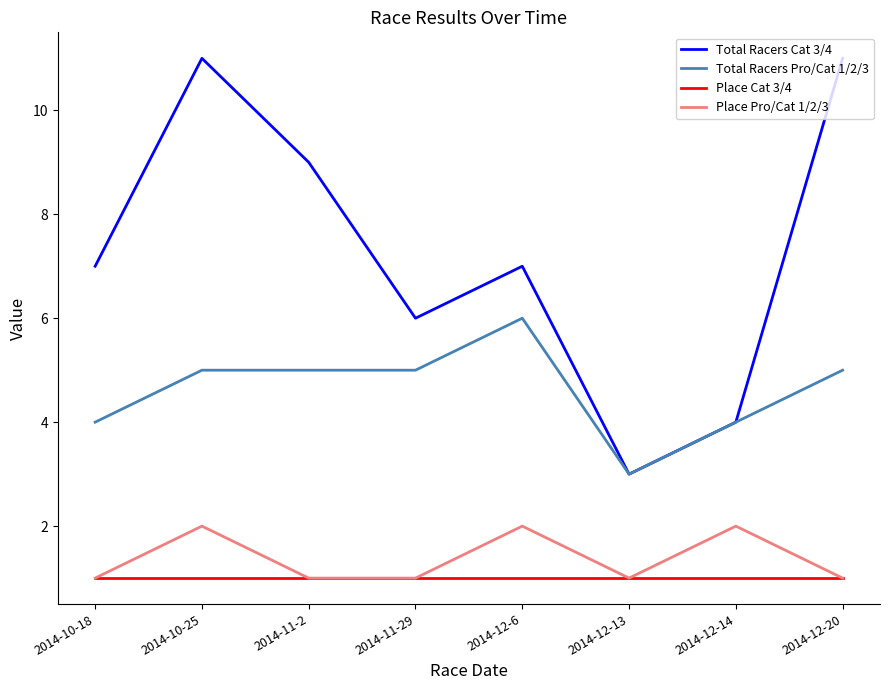

Reading left to right, what are all the values shown in this chart?

Total Racers Cat 3/4: 2014-10-18=7	2014-10-25=11	2014-11-2=9	2014-11-29=6	2014-12-6=7	2014-12-13=3	2014-12-14=4	2014-12-20=11
Total Racers Pro/Cat 1/2/3: 2014-10-18=4	2014-10-25=5	2014-11-2=5	2014-11-29=5	2014-12-6=6	2014-12-13=3	2014-12-14=4	2014-12-20=5
Place Cat 3/4: 2014-10-18=1	2014-10-25=1	2014-11-2=1	2014-11-29=1	2014-12-6=1	2014-12-13=1	2014-12-14=1	2014-12-20=1
Place Pro/Cat 1/2/3: 2014-10-18=1	2014-10-25=2	2014-11-2=1	2014-11-29=1	2014-12-6=2	2014-12-13=1	2014-12-14=2	2014-12-20=1